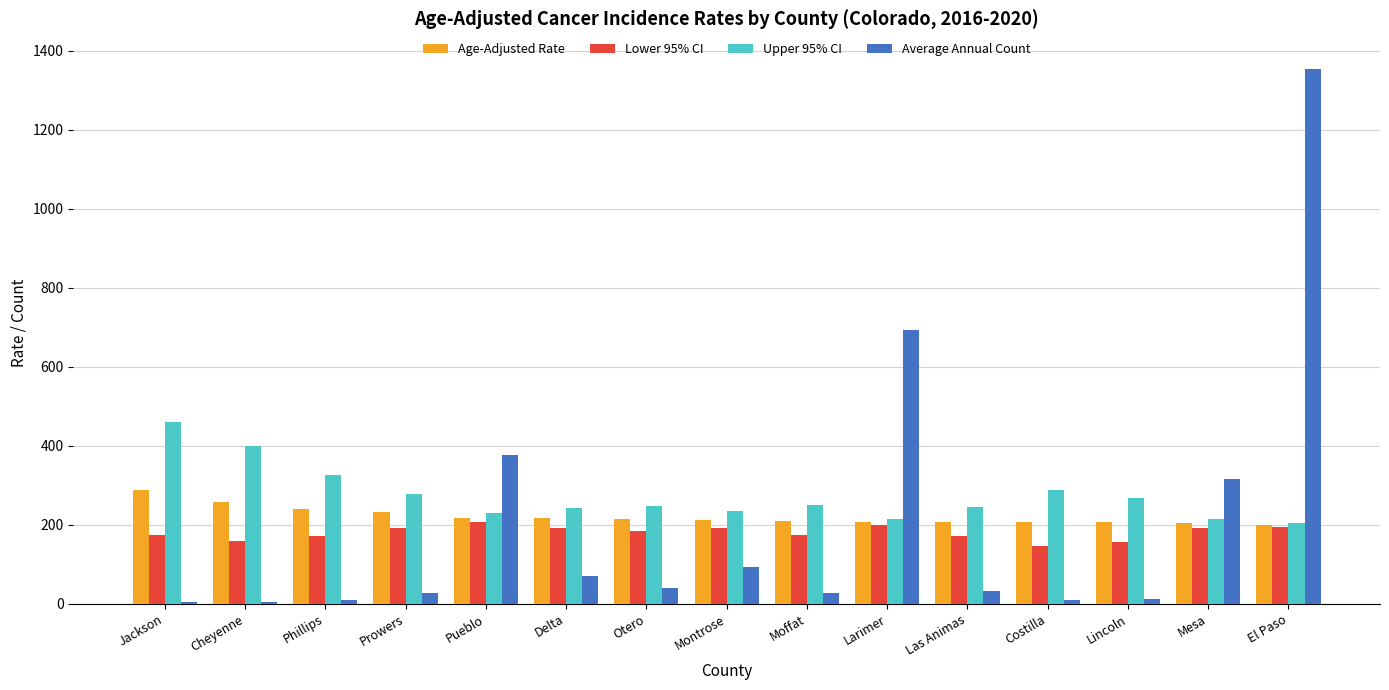

What is the difference between the maximum and second lowest values in the Average Annual Count series?

1348.0